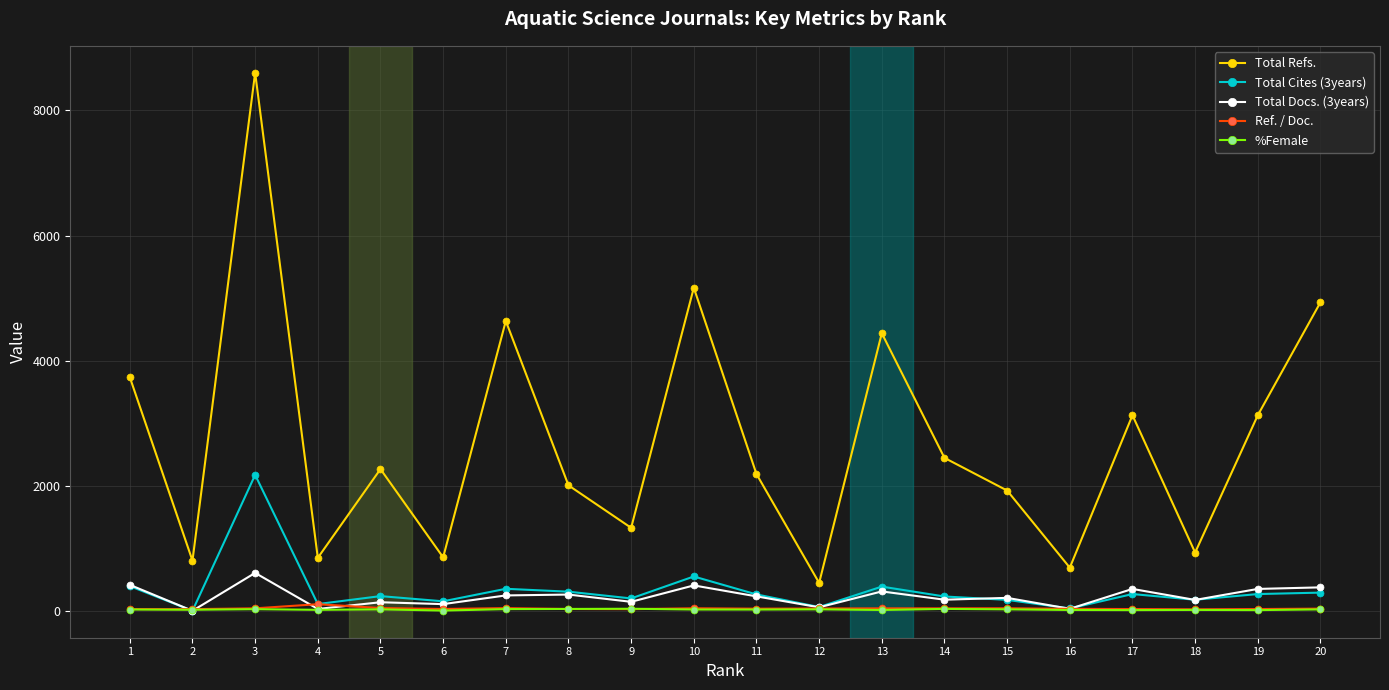

At how many categories does at least one series exceed 6175?

1